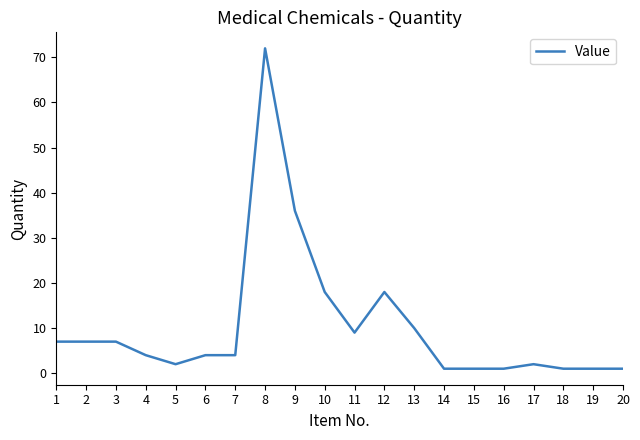

What is the greatest value displayed?

72